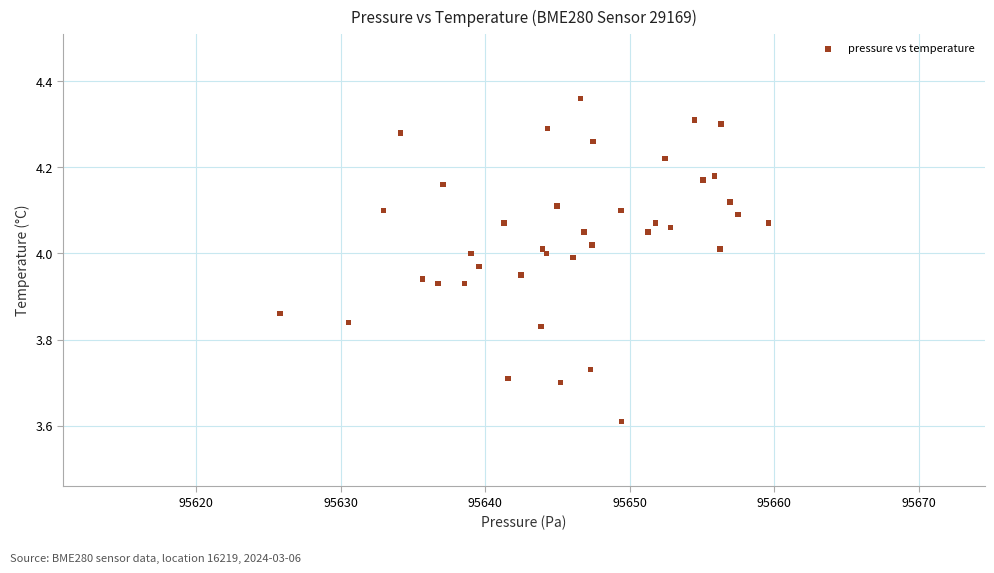

What Y value in the scatter plot is closest to 3?

3.6